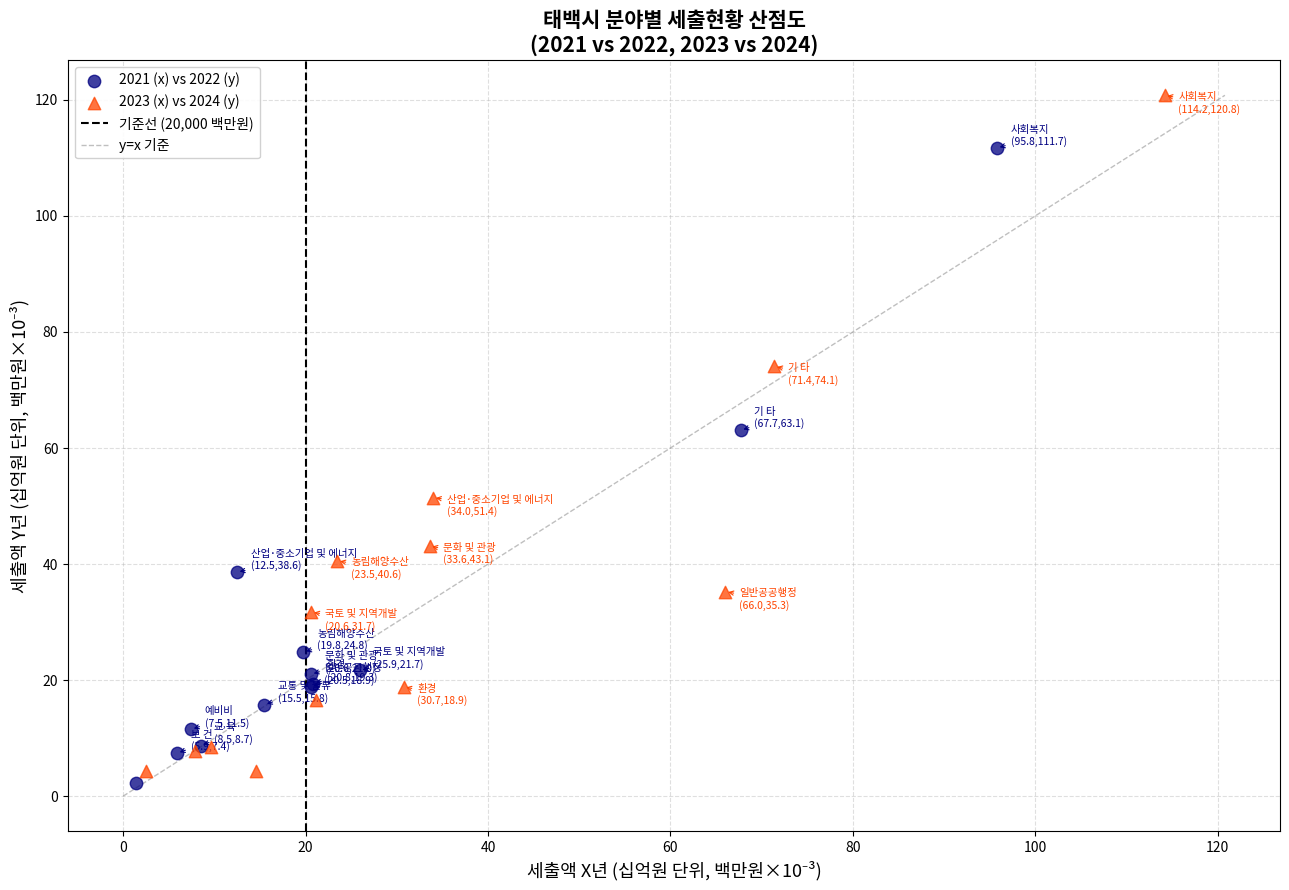

Which series contains the highest Y value?

2023 (x) vs 2024 (y)